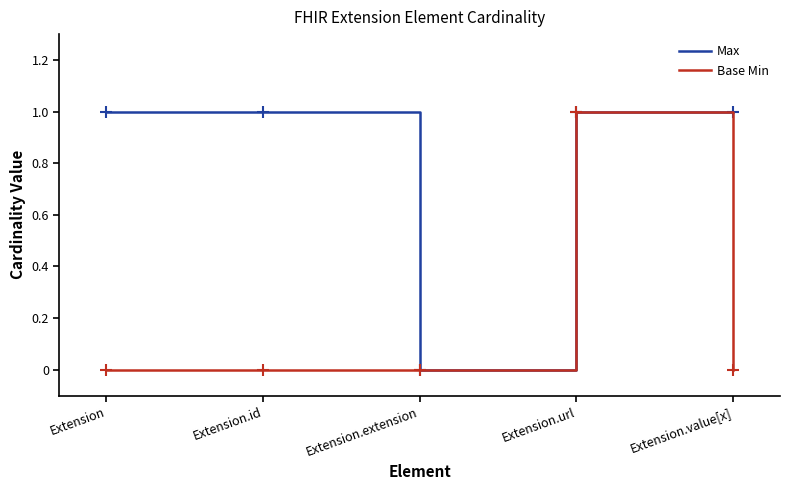

At which label does Base Min reach its peak?

Extension.url